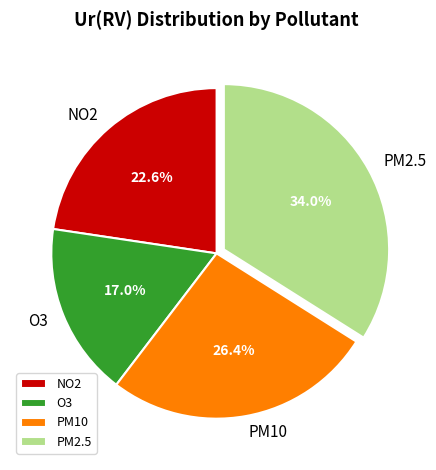

Which category has the biggest portion of the pie?

PM2.5